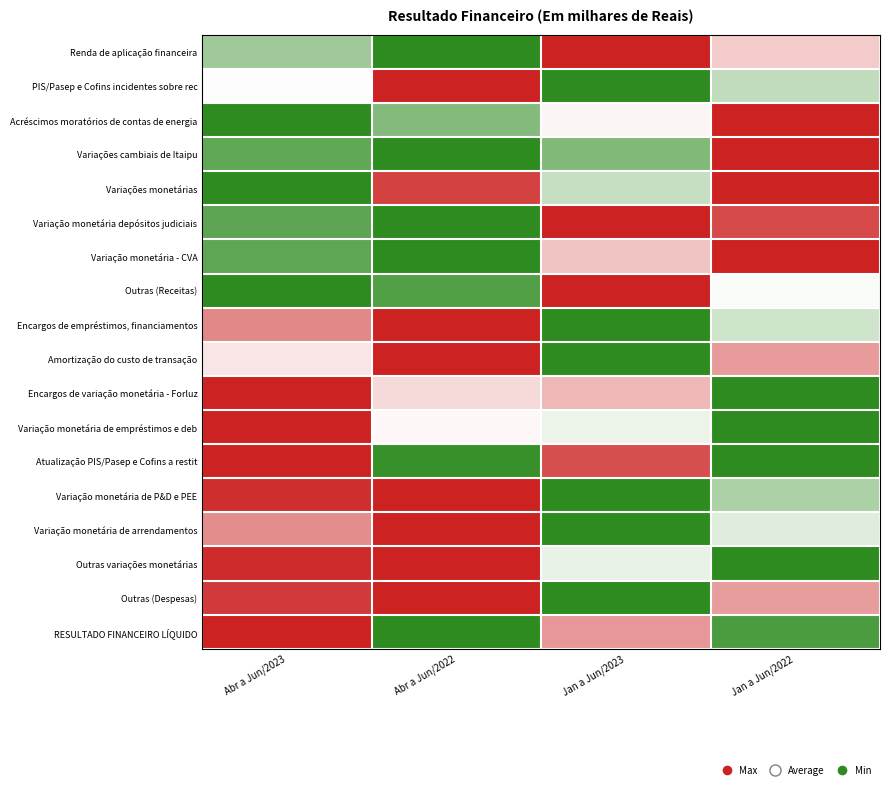

At Abr a Jun/2022, list the series in order from smallest to largest.

Renda de aplicação financeira, Variações cambiais de Itaipu, Variação monetária depósitos judiciais, Variação monetária - CVA, RESULTADO FINANCEIRO LÍQUIDO, Atualização PIS/Pasep e Cofins a restit, Outras (Receitas), Acréscimos moratórios de contas de energia, Variação monetária de empréstimos e deb, Encargos de variação monetária - Forluz, Variações monetárias, PIS/Pasep e Cofins incidentes sobre rec, Encargos de empréstimos, financiamentos, Amortização do custo de transação, Variação monetária de P&D e PEE, Variação monetária de arrendamentos, Outras variações monetárias, Outras (Despesas)